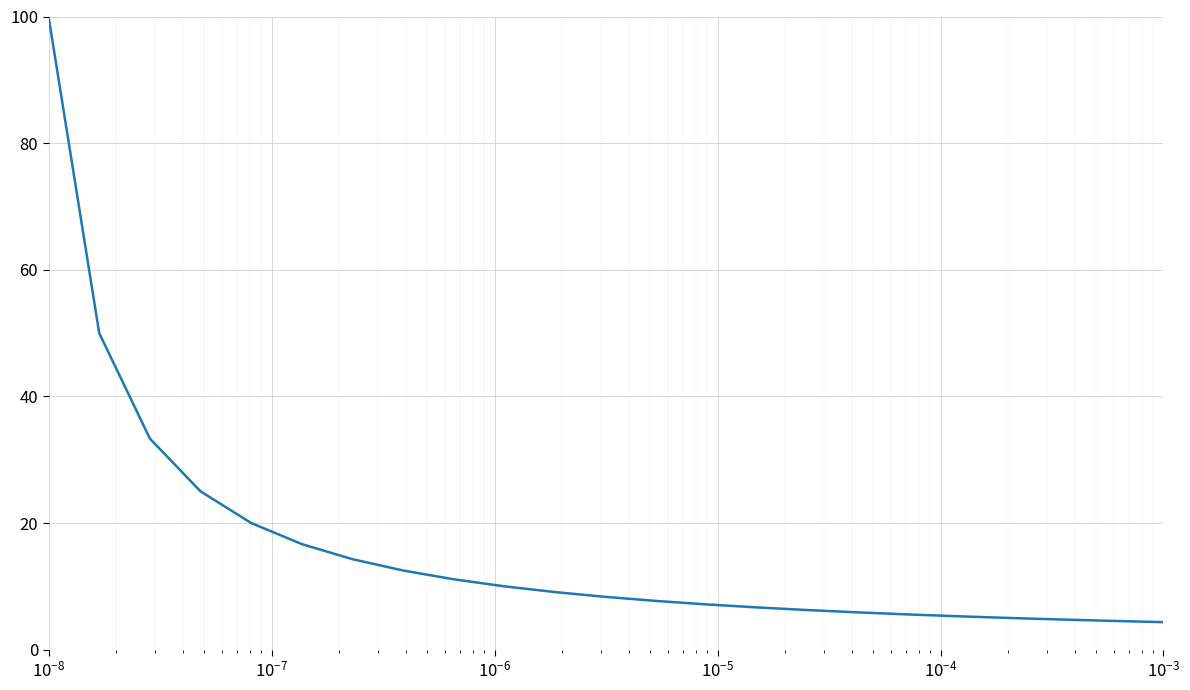

What is the greatest value displayed?

100.0